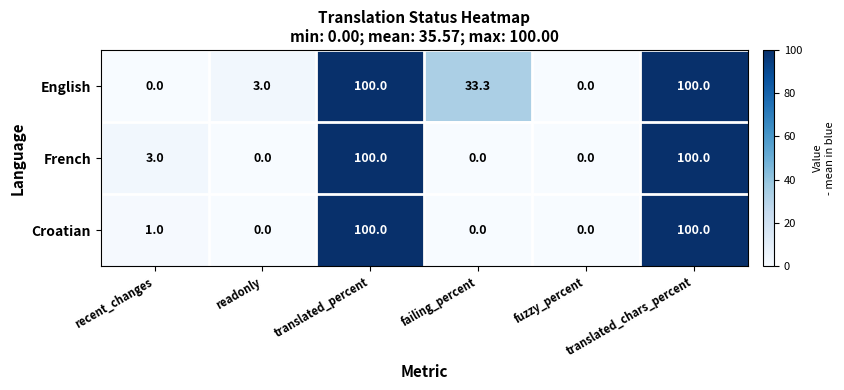

True or false: English has a value of 5.2 at readonly.

False